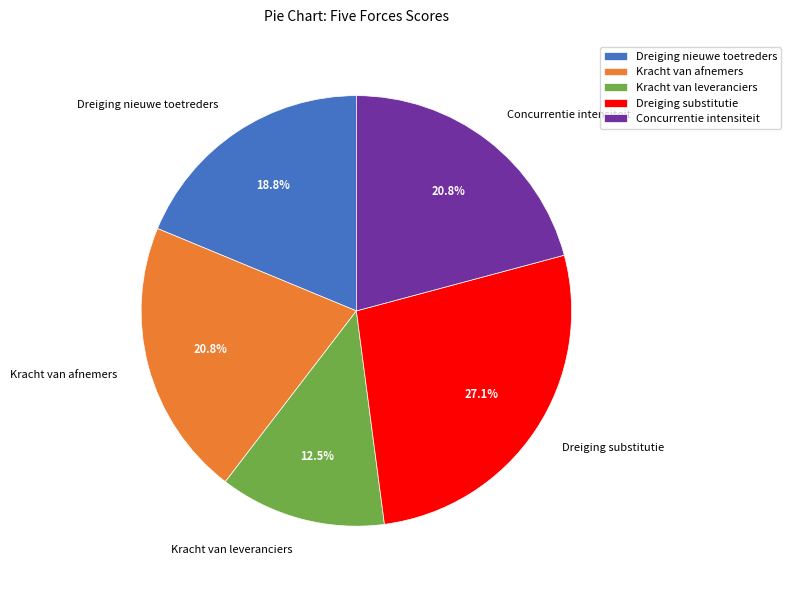

How much of the chart is everything except Dreiging substitutie?

72.9%